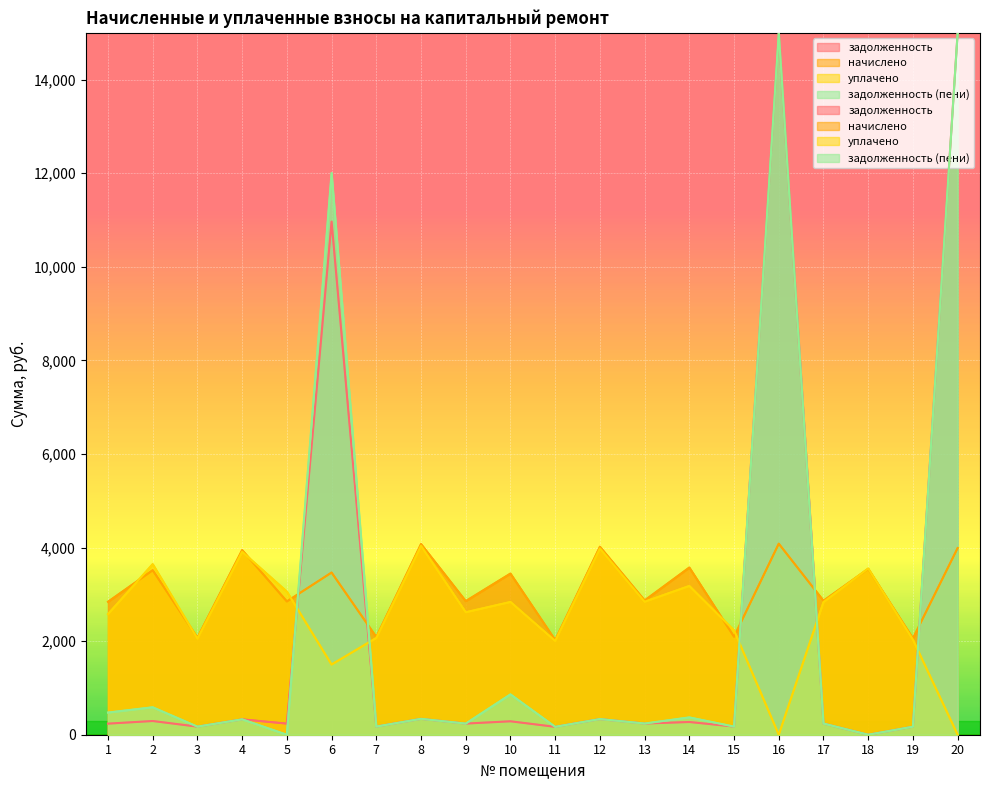

Is the value of начислено at 5 greater than the value of уплачено at 2?

No